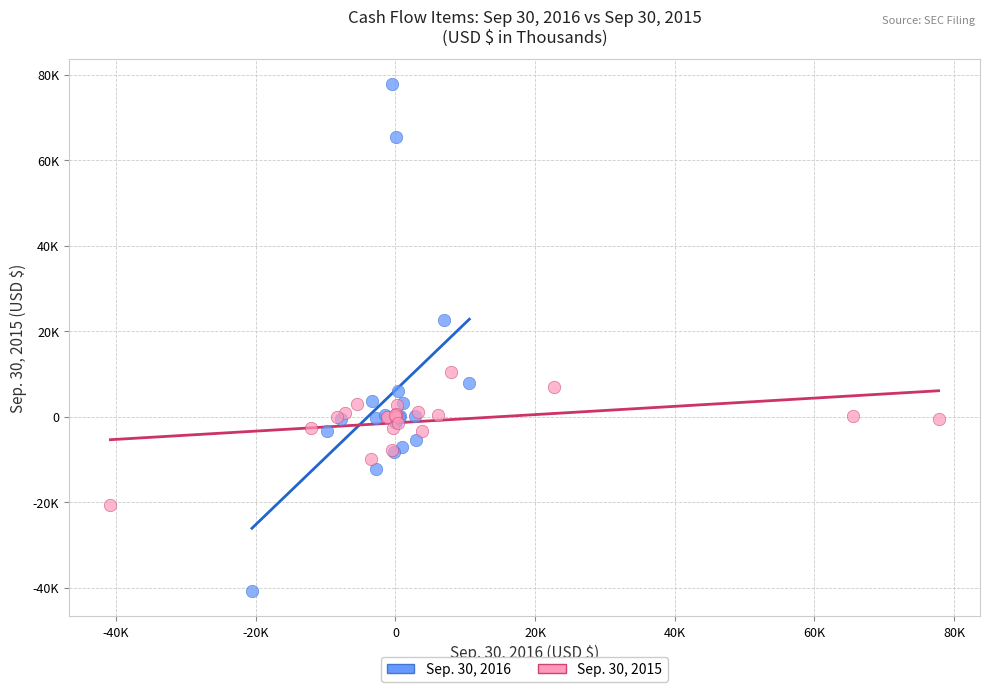

Which series has the largest Y range (max minus min)?

Sep. 30, 2016